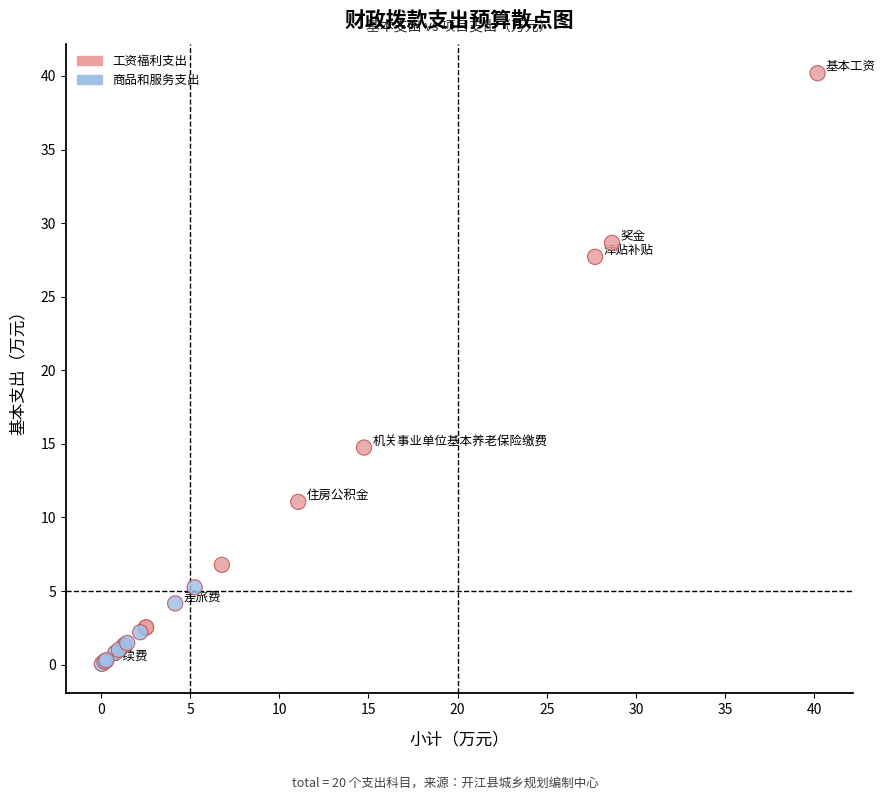

What Y value in the scatter plot is closest to 20?

14.8